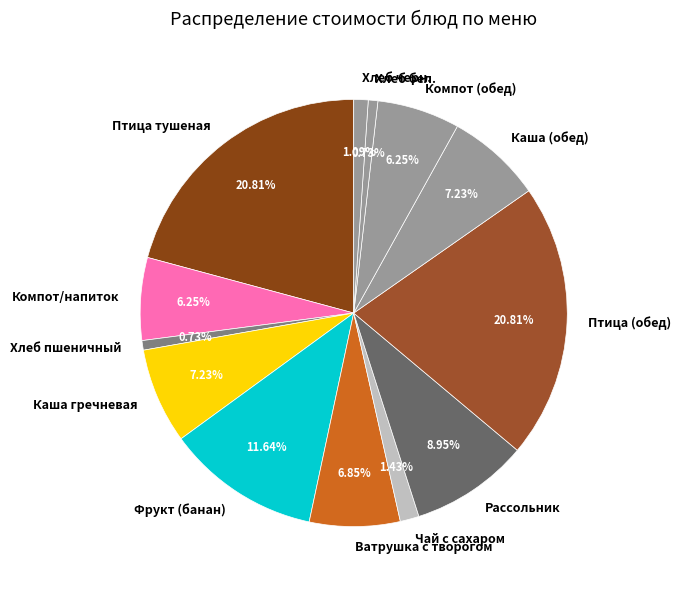

Is there a majority slice in this chart?

No